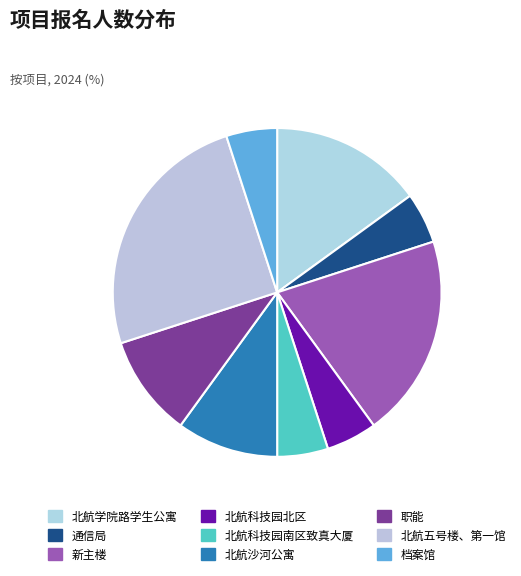

How many slices are in this pie chart?

9